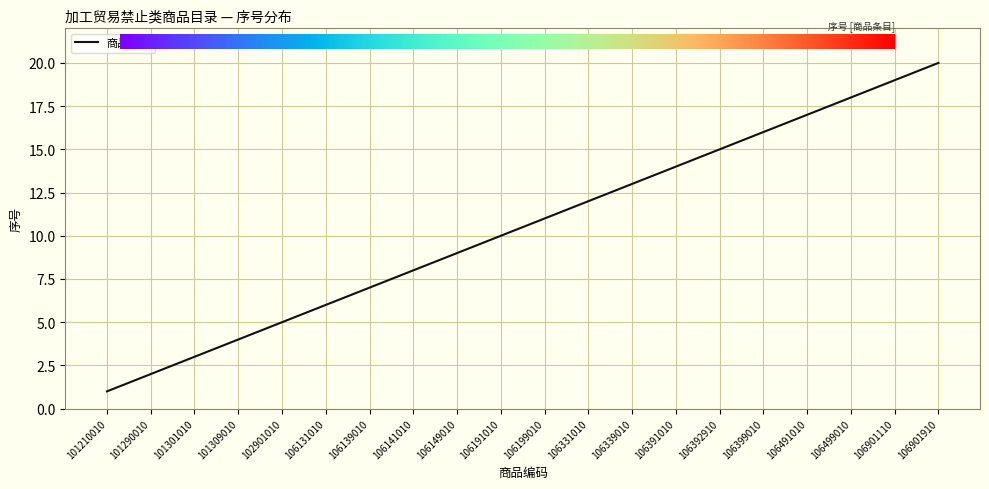

The chart shows a value of 1 at 101210010. True or false?

True